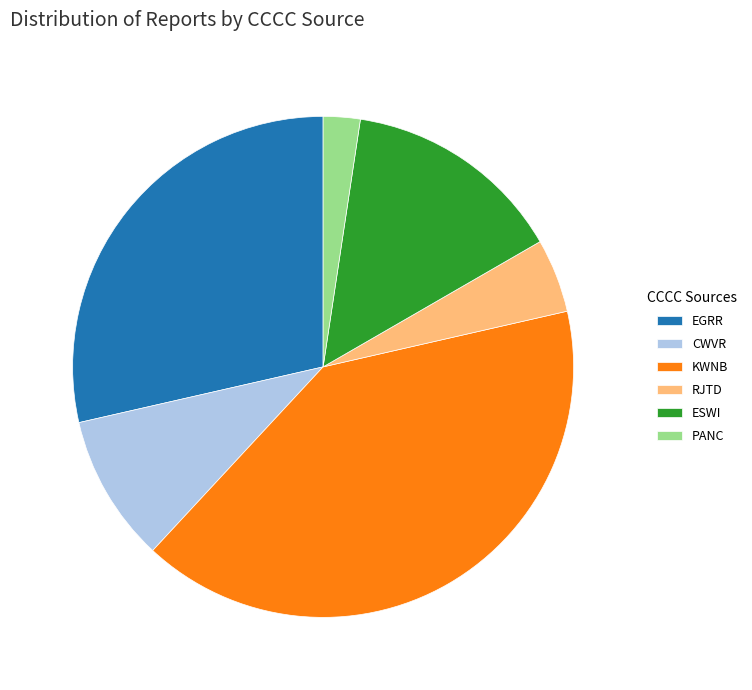

Is it true that ESWI is 14% of the pie?

True